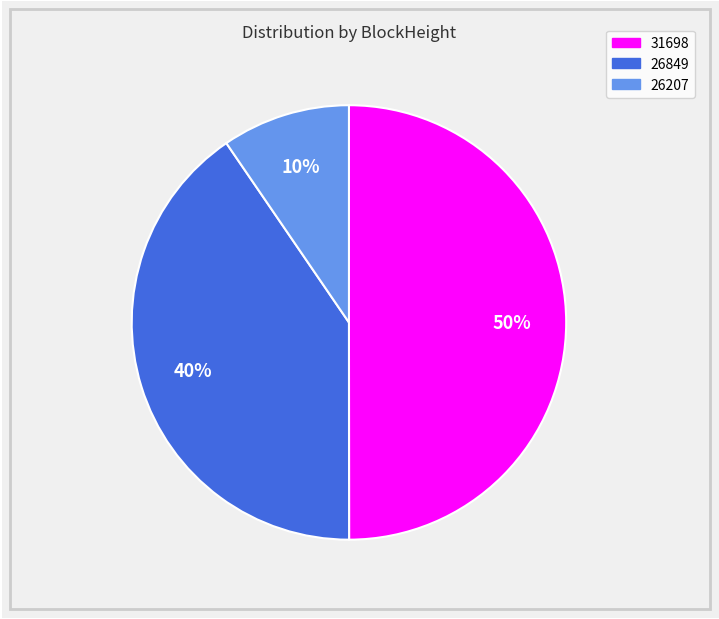

To the nearest percent, what is the average slice percentage?

33%